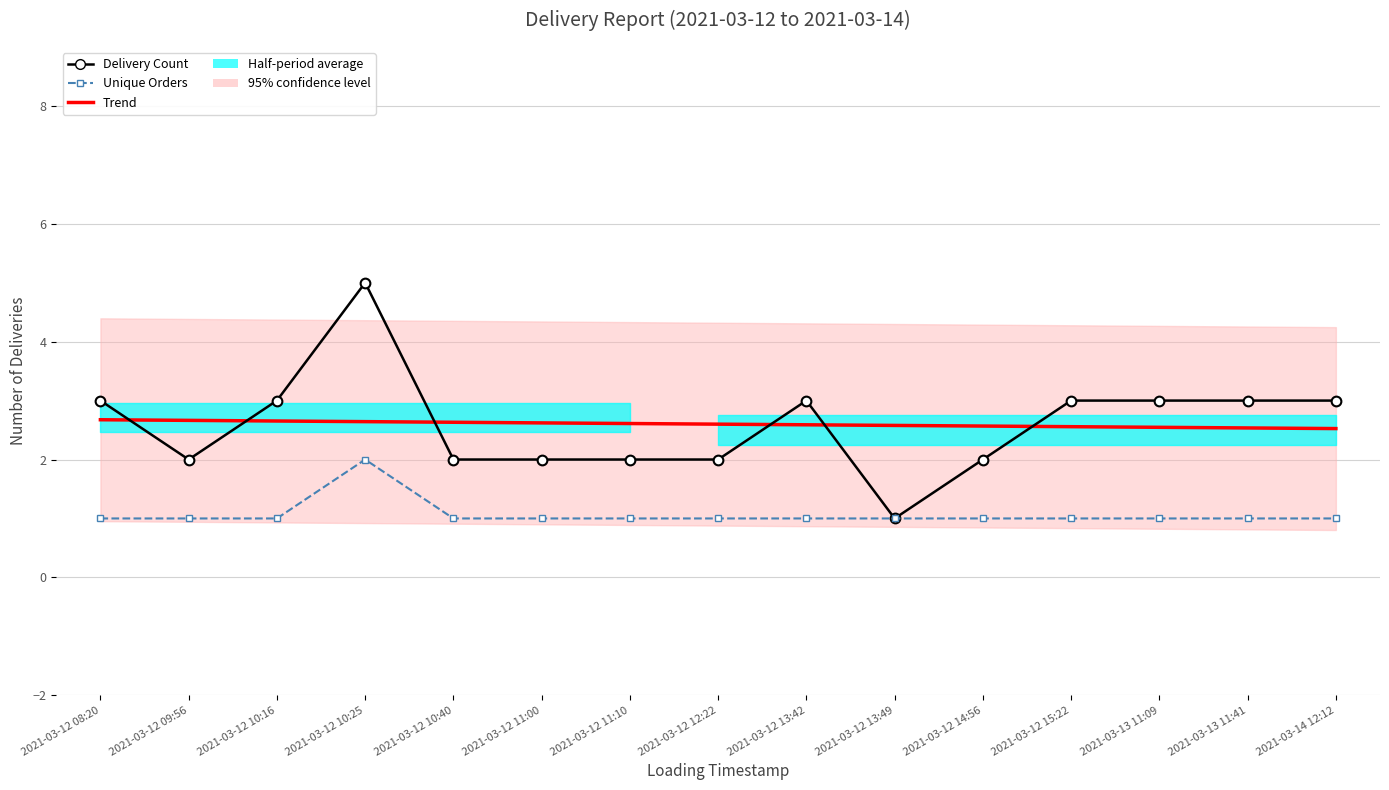

Where is Delivery Count nearest to the value 3?

2021-03-12 08:20